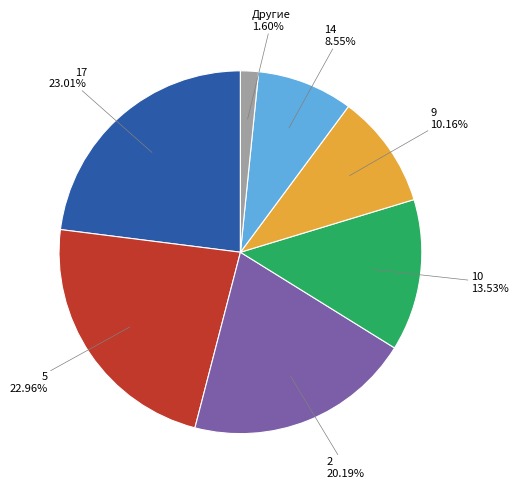

Is there any slice that represents more than half of the pie?

No